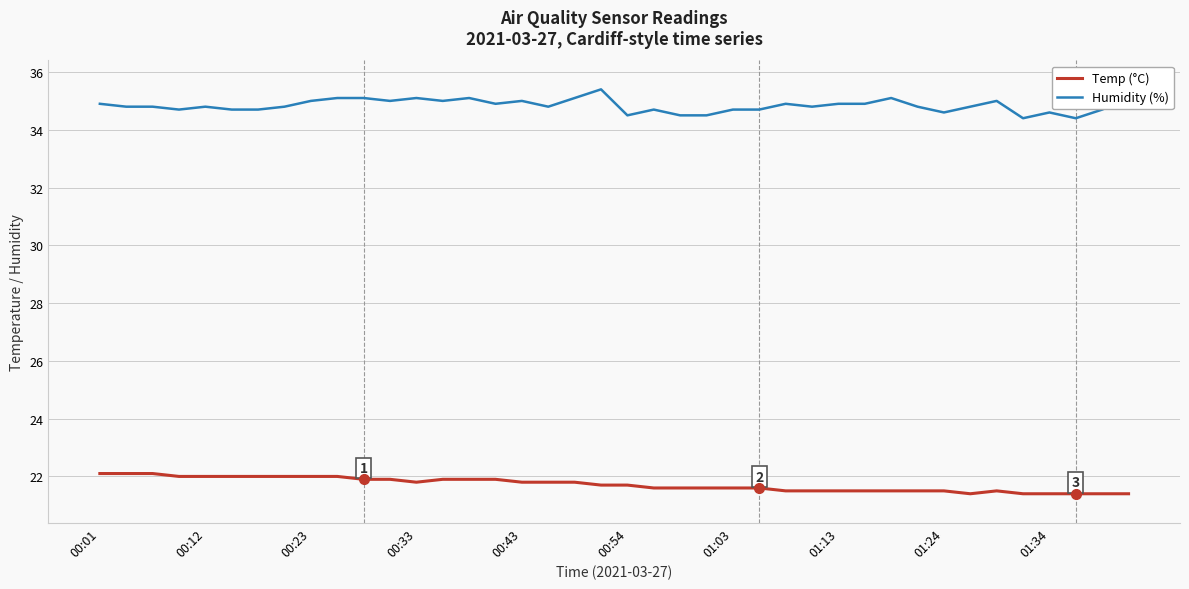

Which series has the largest total across all categories?

Humidity (%)